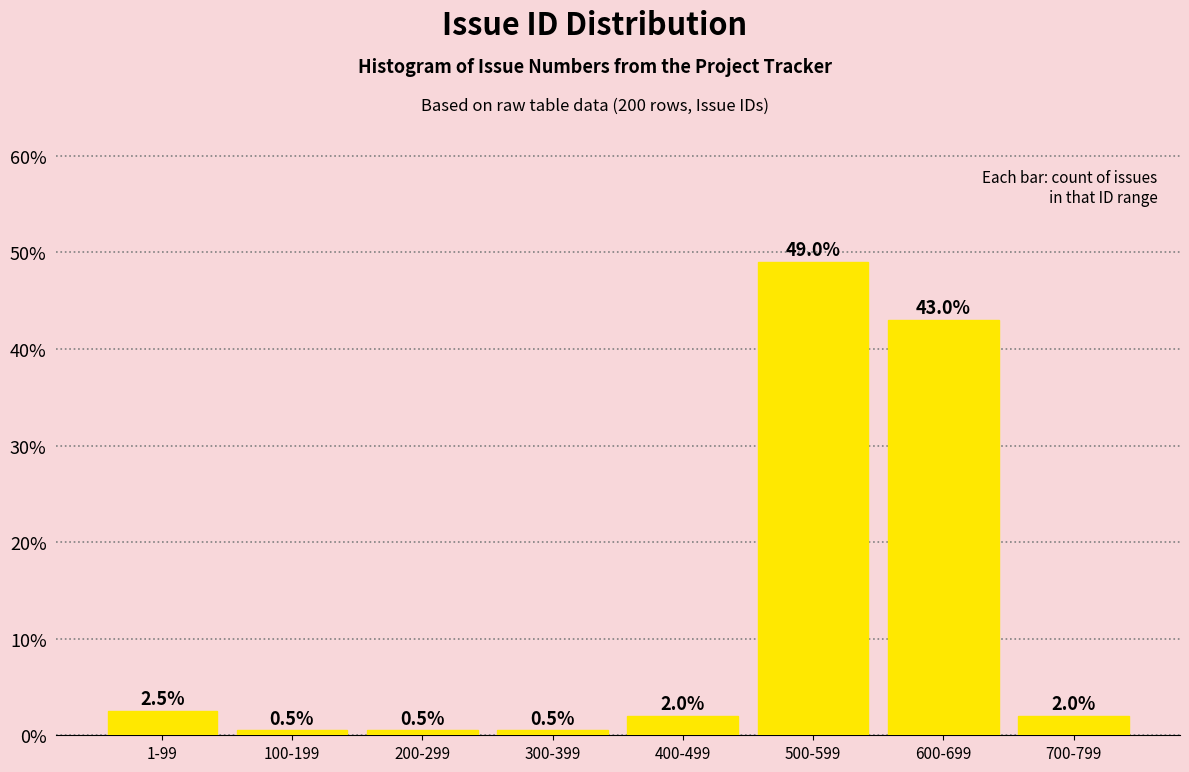

Reading left to right, extract all data points from this chart.

2.5	0.5	0.5	0.5	2.0	49.0	43.0	2.0